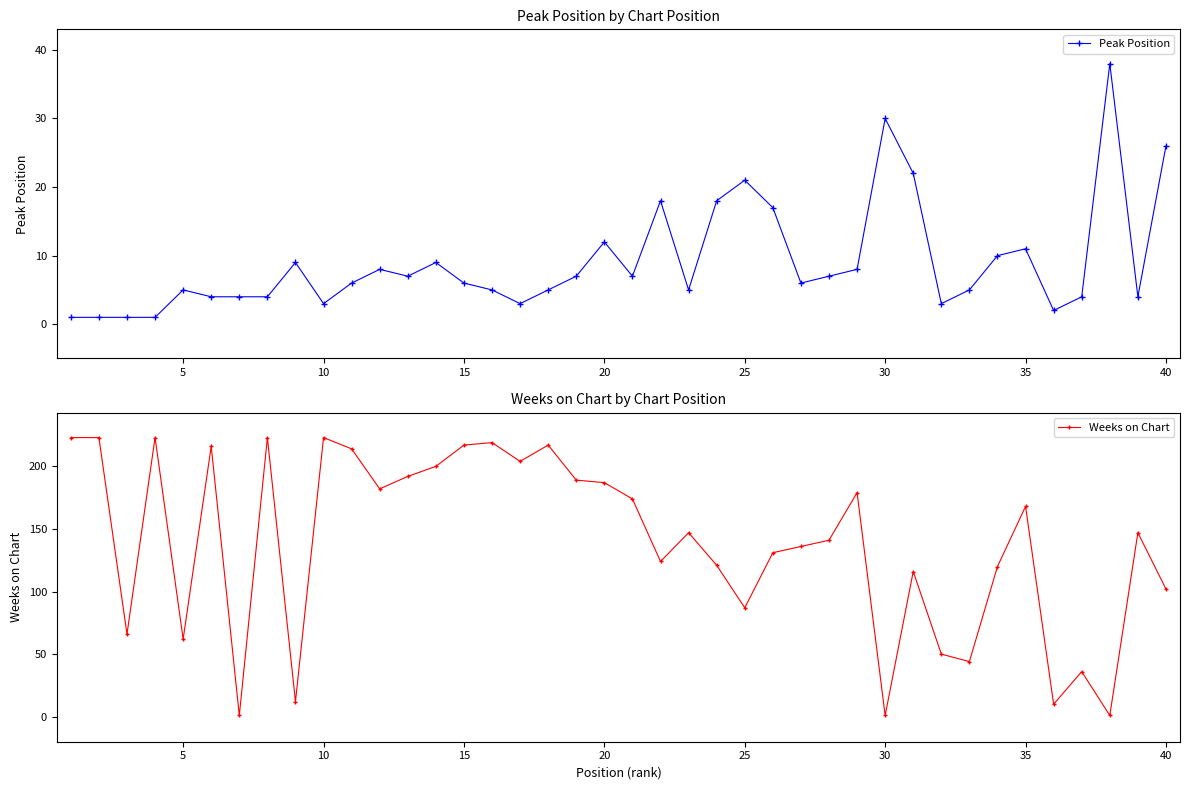

How many interior local valleys does the Peak Position series have?

9